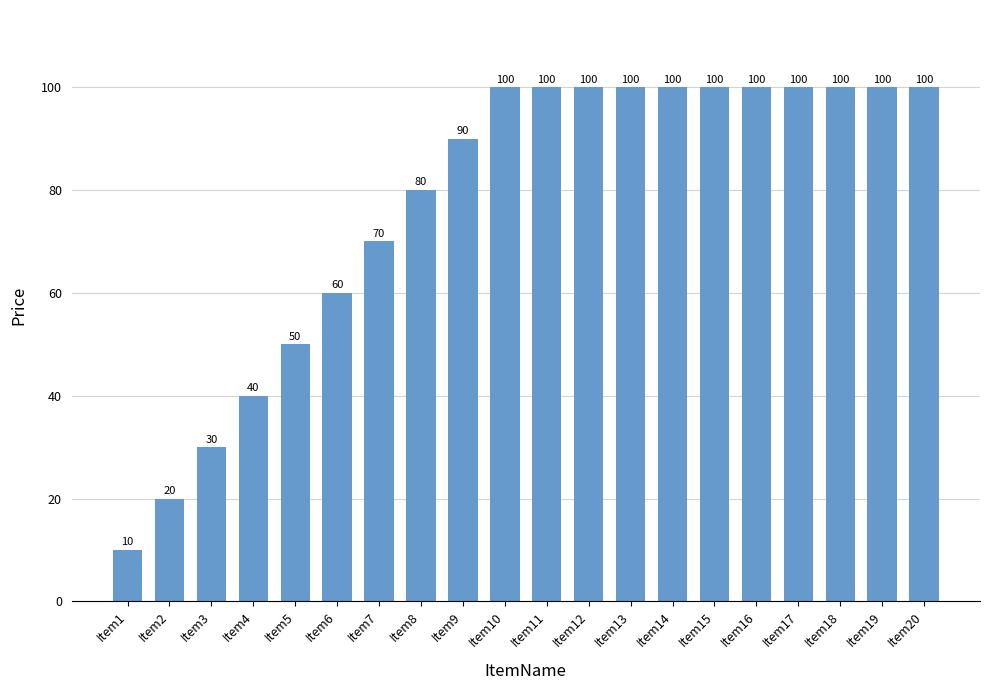

What is the approximate value at Item4, to the nearest 5?

40